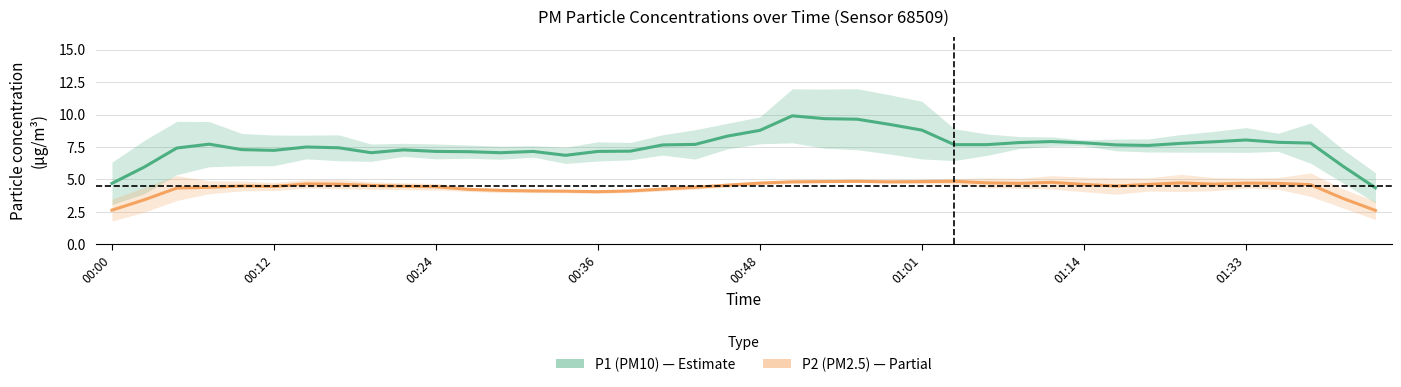

Is it true that P1 (PM10) equals 7.2 at 00:36?

True